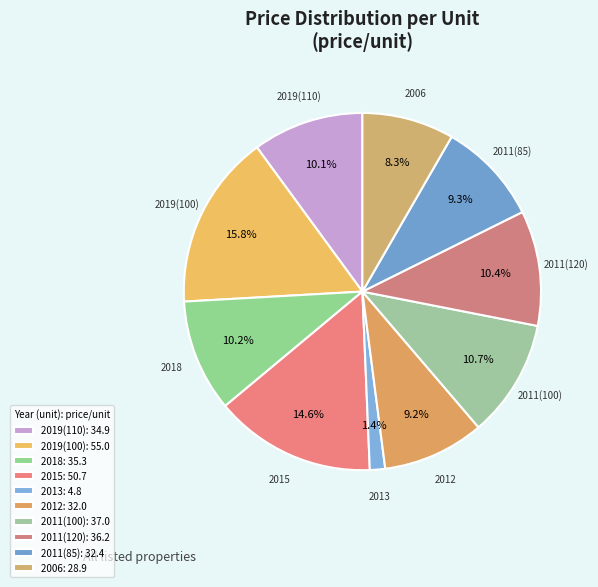

How many segments does this pie chart have?

10